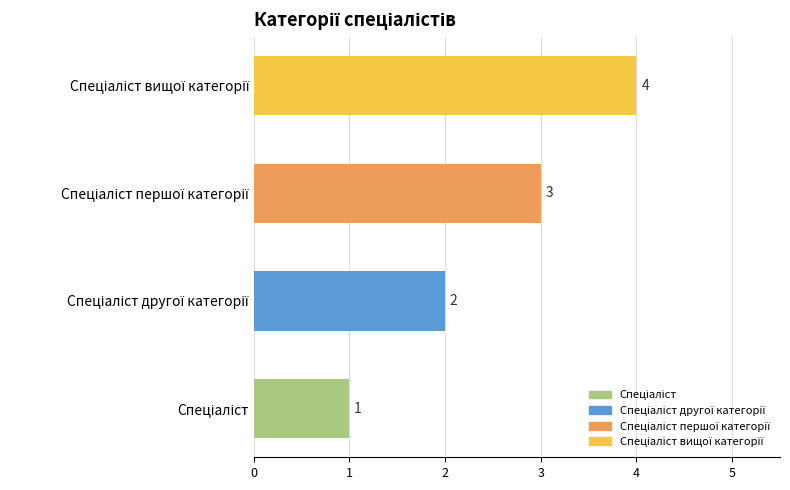

What is the sum of all values?

10